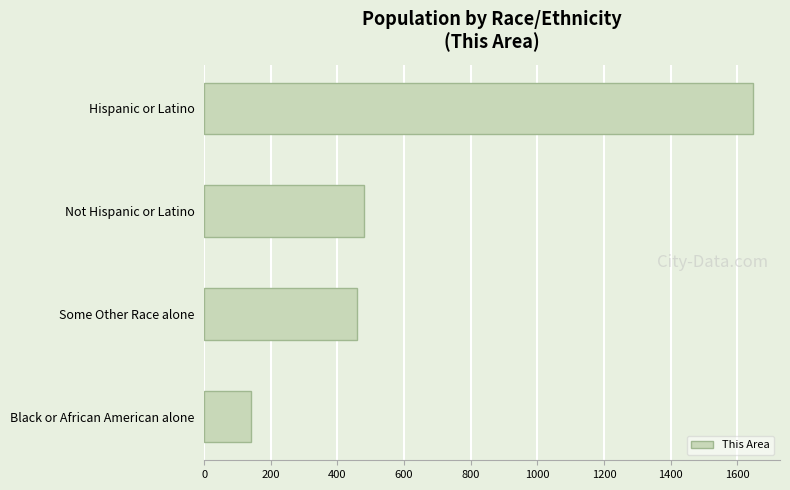

True or false: the data shows 459 at Some Other Race alone.

True